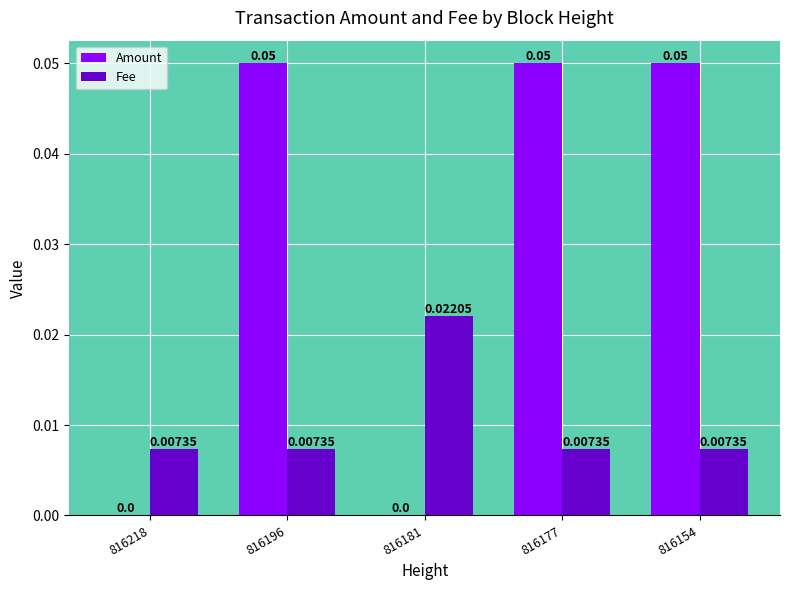

Is the value of Amount at 816181 greater than the value of Fee at 816181?

No